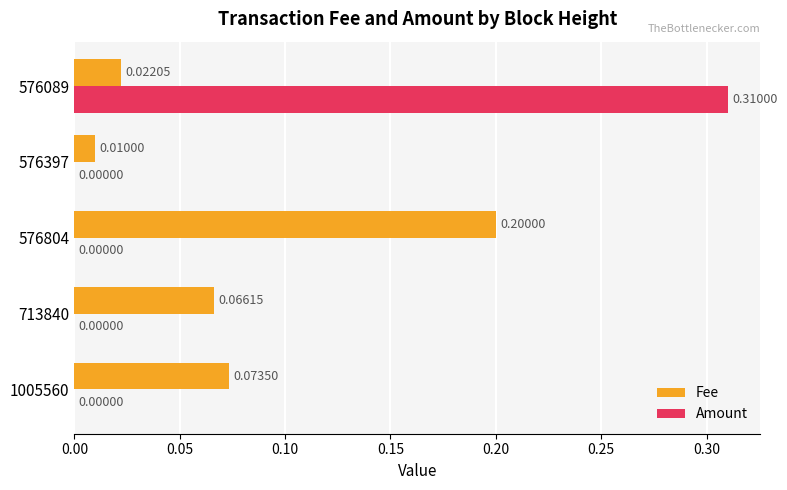

What are all the series names shown in the legend?

Fee, Amount